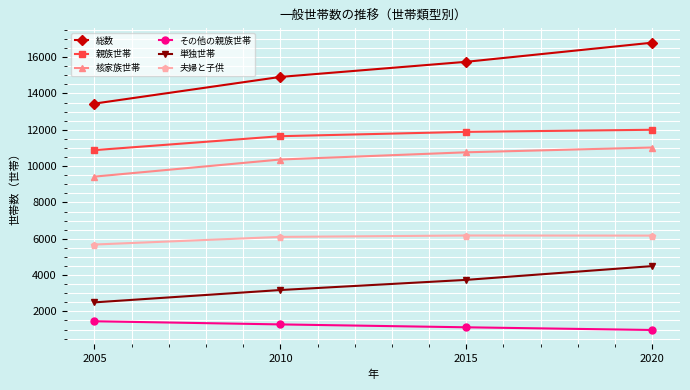

True or false: 夫婦と子供 and 単独世帯 intersect in this chart.

False